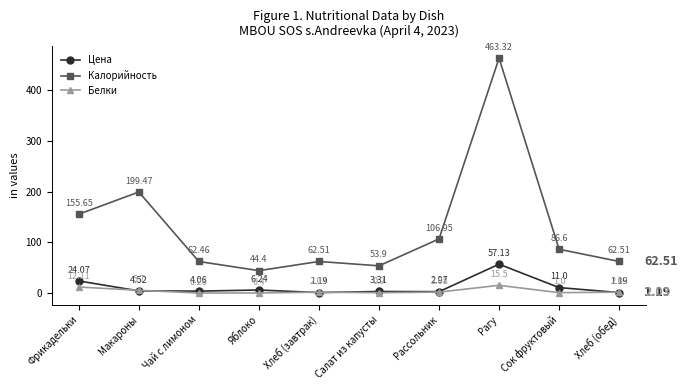

What is the sum of the Калорийность values at Хлеб (завтрак) and Яблоко?

106.9